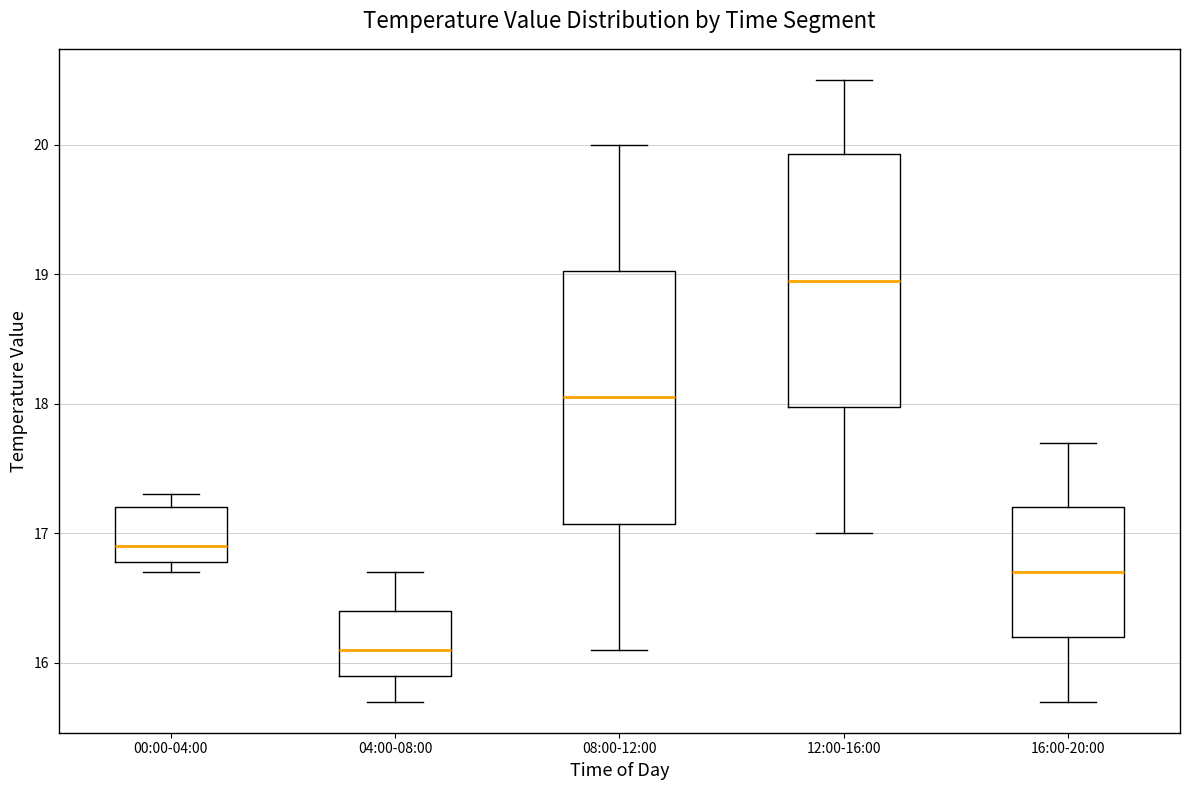

Which box has the highest median line?

12:00-16:00